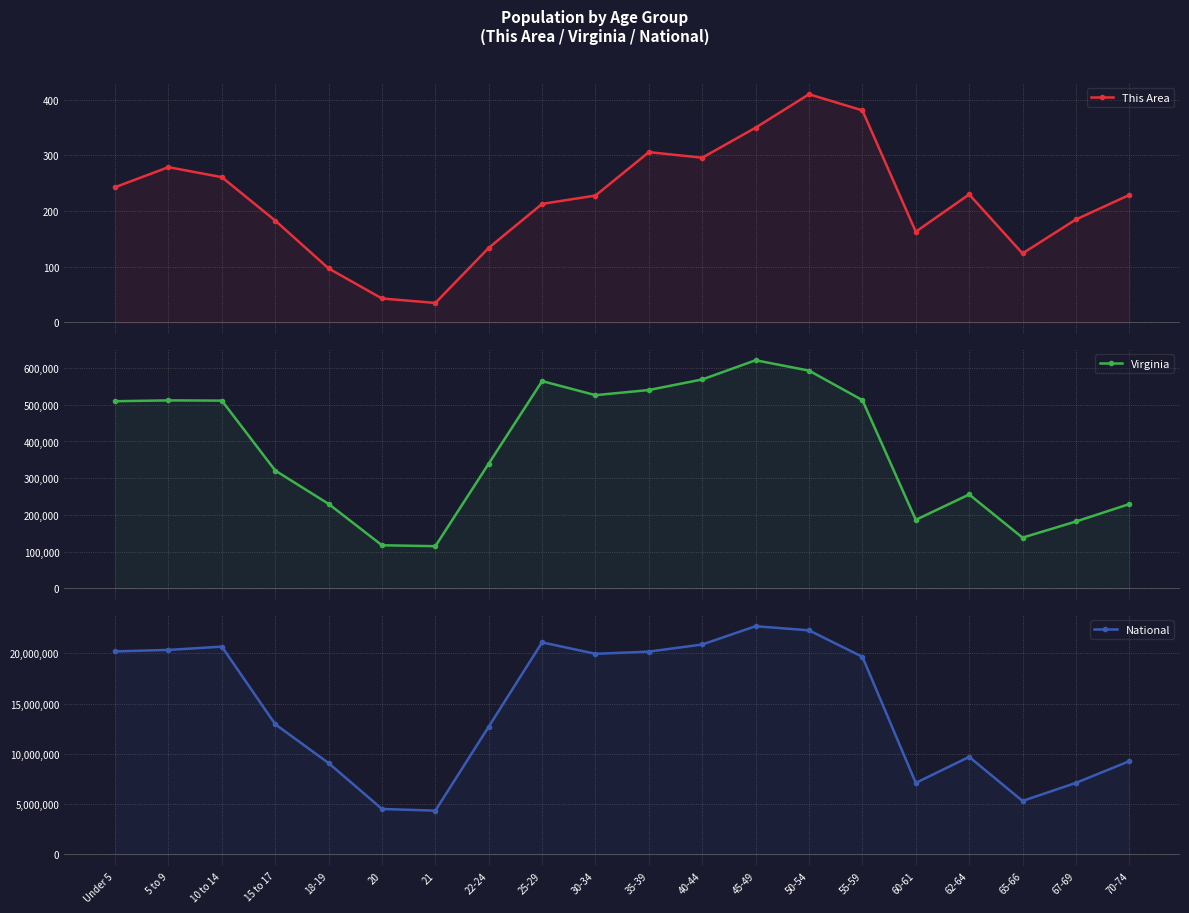

At which label is Virginia closest to 368036?

22-24